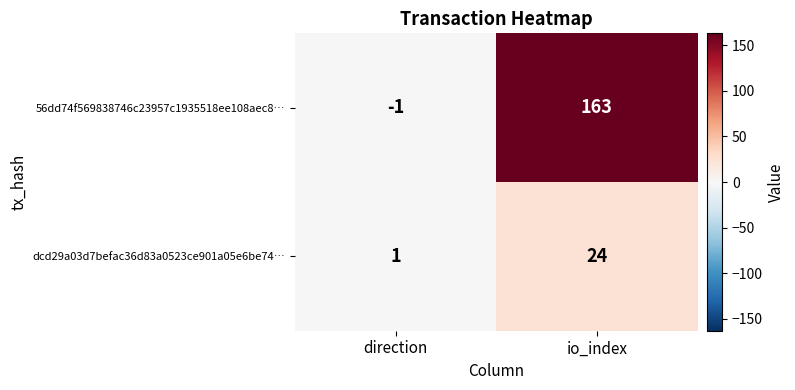

Is it true that dcd29a03d7befac36d83a0523ce901a05e6be74… equals 24 at io_index?

True